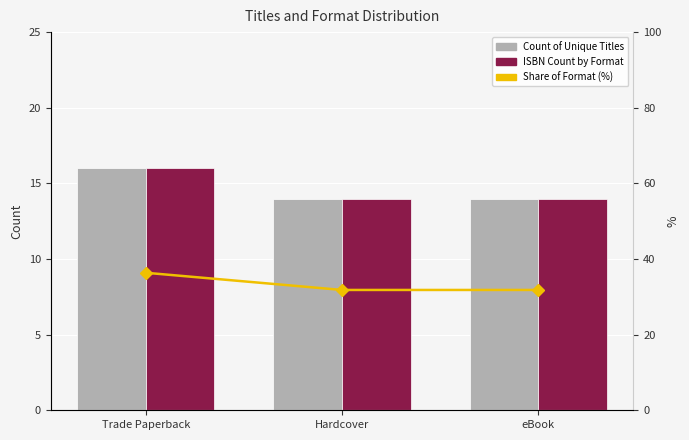

What is the label of the 3rd bar from the left?

eBook